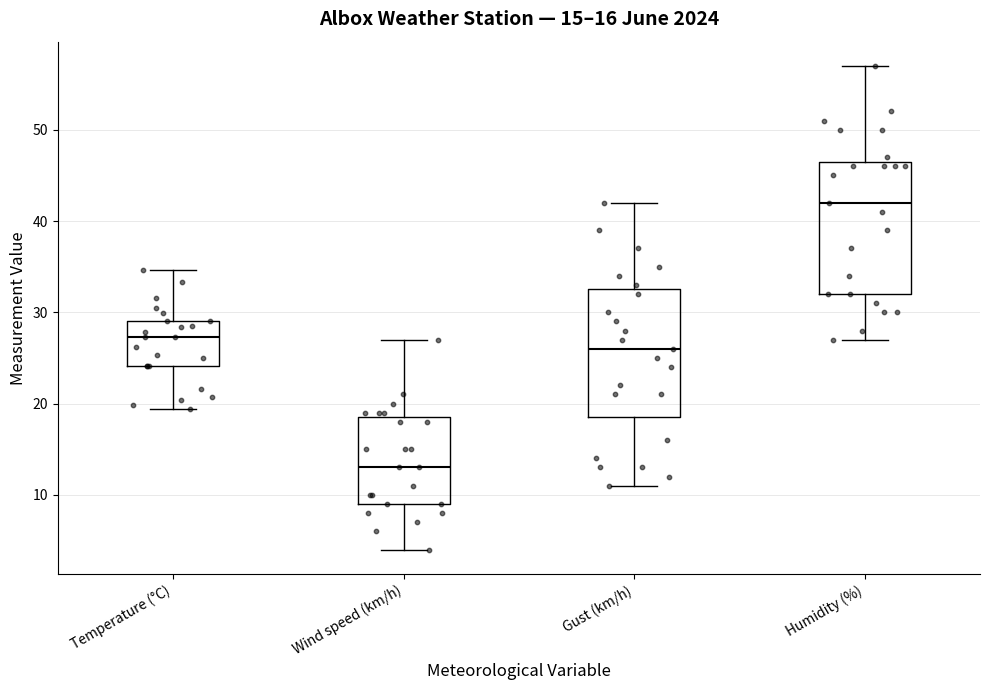

Which box has the highest median line?

Humidity (%)